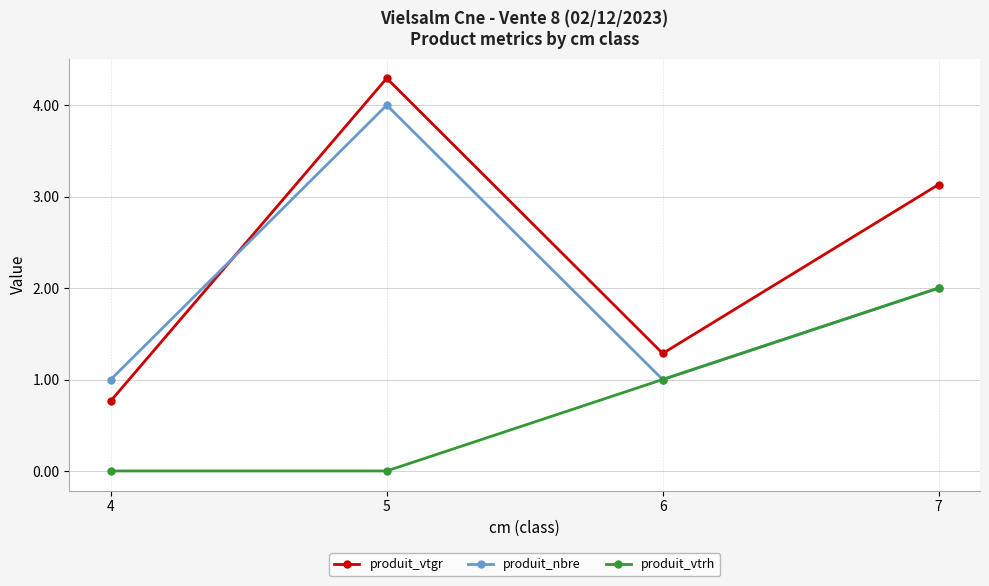

How many produit_nbre values are between 1 and 4?

4